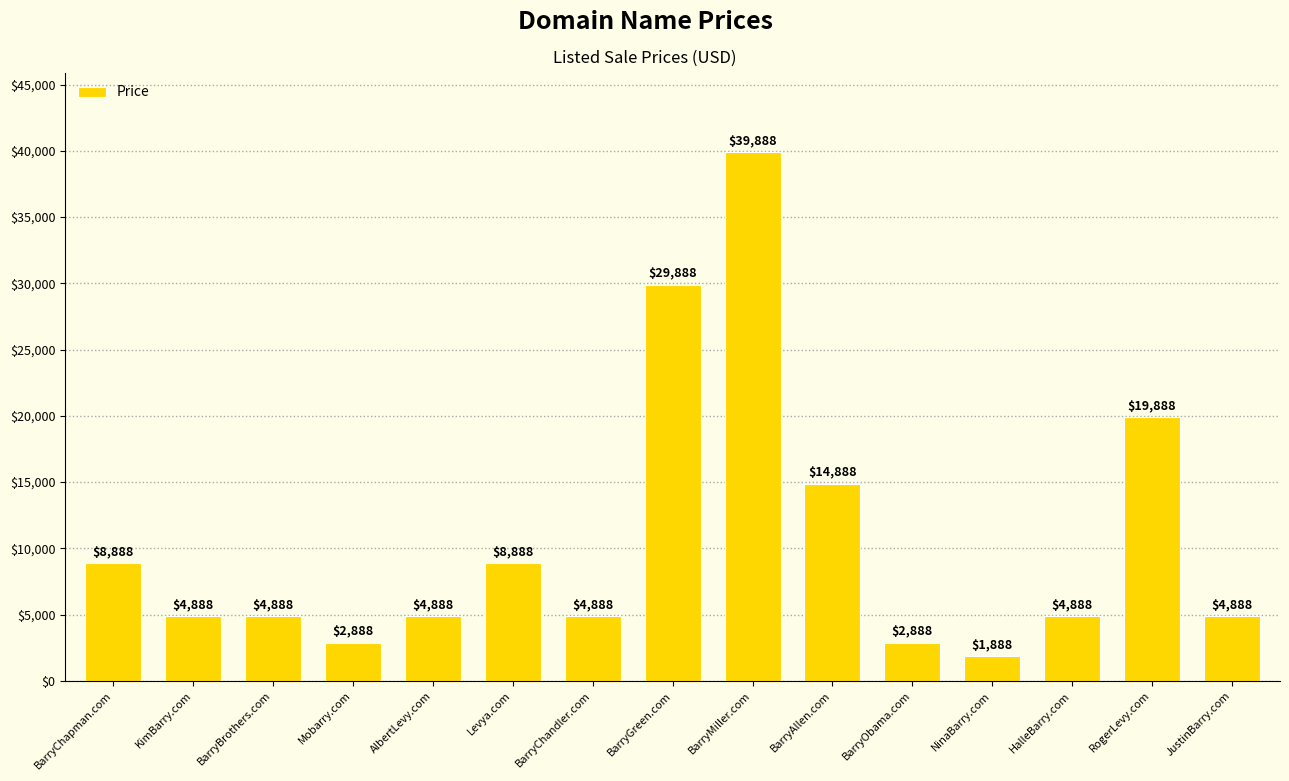

What is the average value?

10621